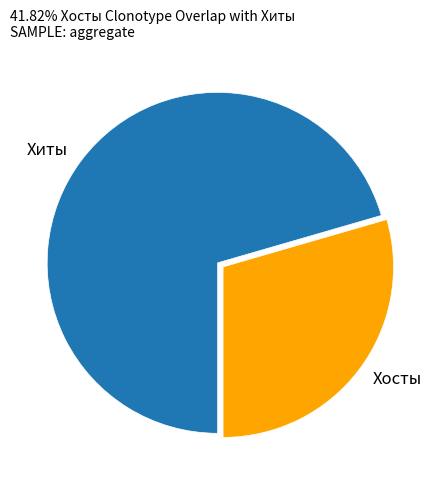

Which has a higher value, Хиты or Хосты?

Хиты